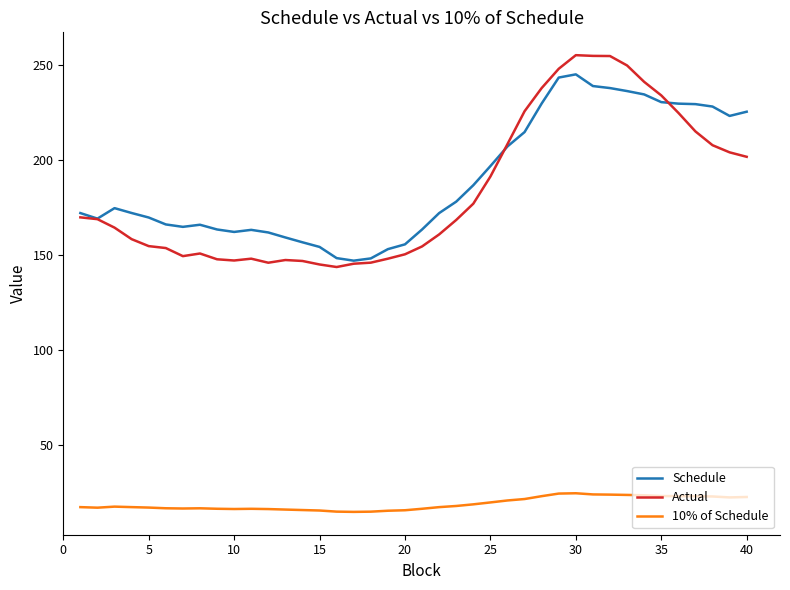

What are all the series names shown in the legend?

Schedule, Actual, 10% of Schedule